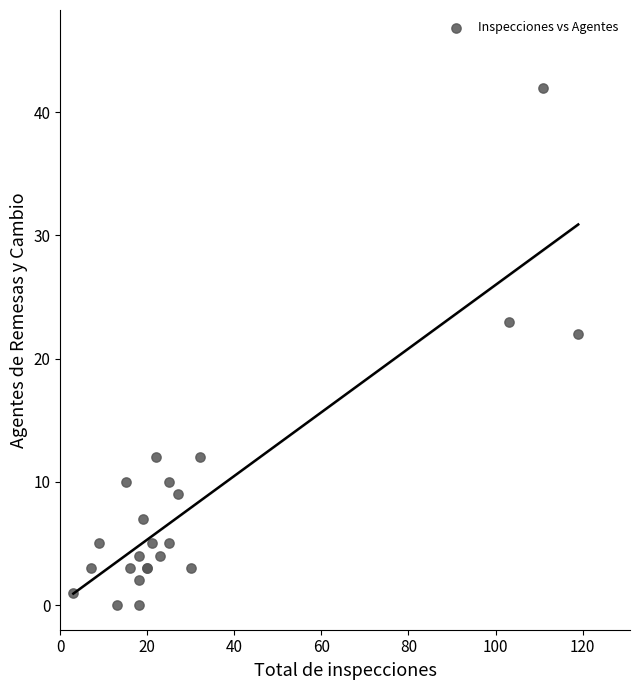

What Y value in the scatter plot is closest to 21?

22